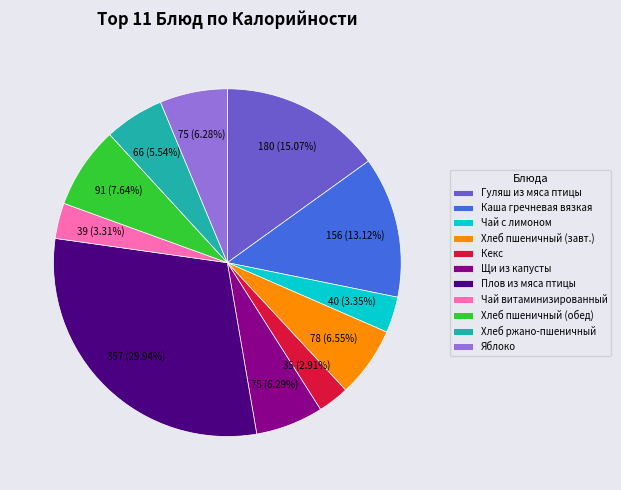

Which category has the biggest portion of the pie?

Плов из мяса птицы